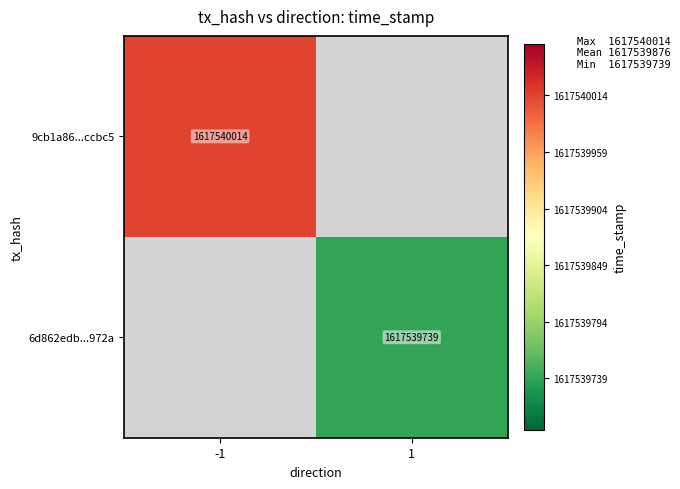

The 9cb1a86471601e9bacf7e7fb7fb133e214ccbc5 series shows 2657602390 at 1. True or false?

False